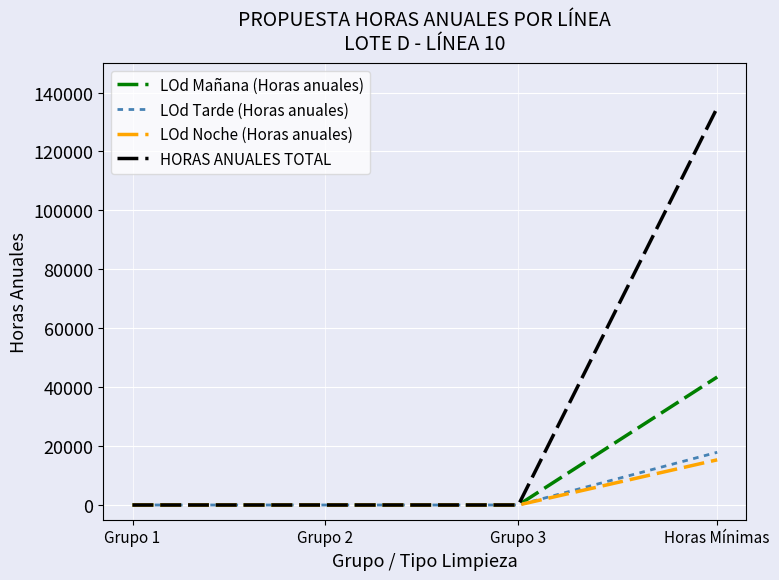

What is the maximum value for HORAS ANUALES TOTAL?

134850